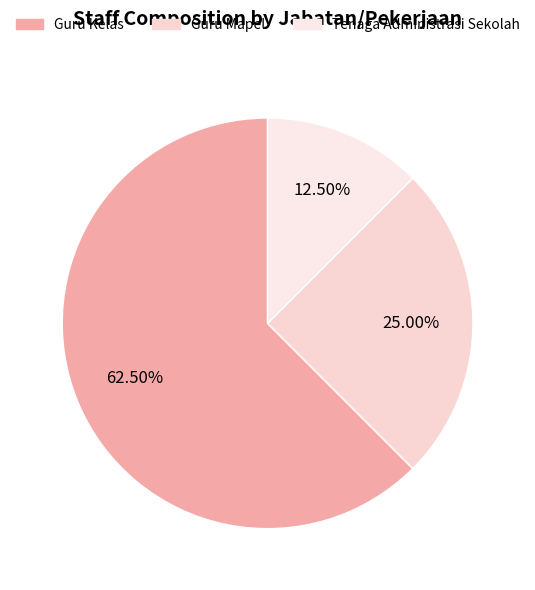

Which has a higher value, Tenaga Administrasi Sekolah or Guru Mapel?

Guru Mapel